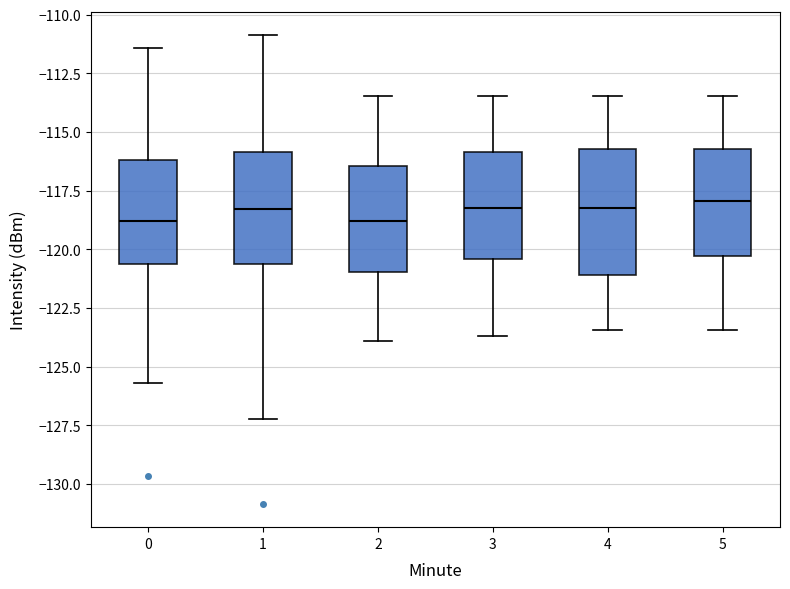

Where does the upper whisker of the box at x = 3 end on the y-axis? The values are not printed on the chart, so give them approximately, as read against the axis.

-113.5